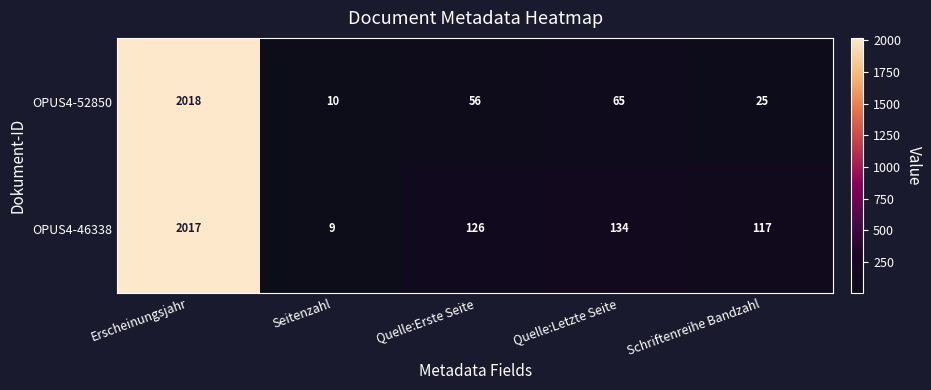

Where does the OPUS4-52850 series first go above 56?

Erscheinungsjahr